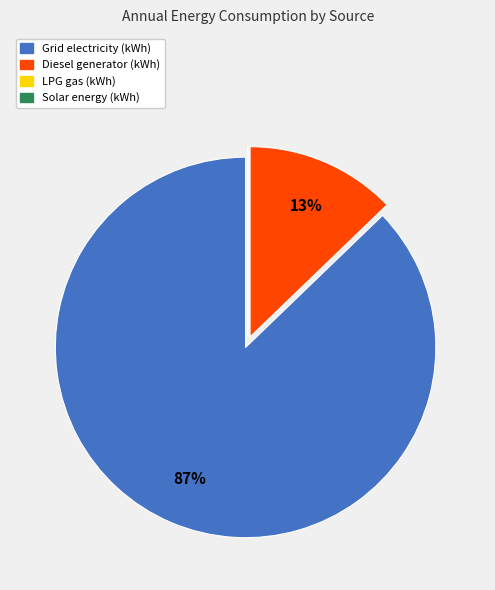

Which slice represents more than half of the pie?

Grid electricity (kWh)